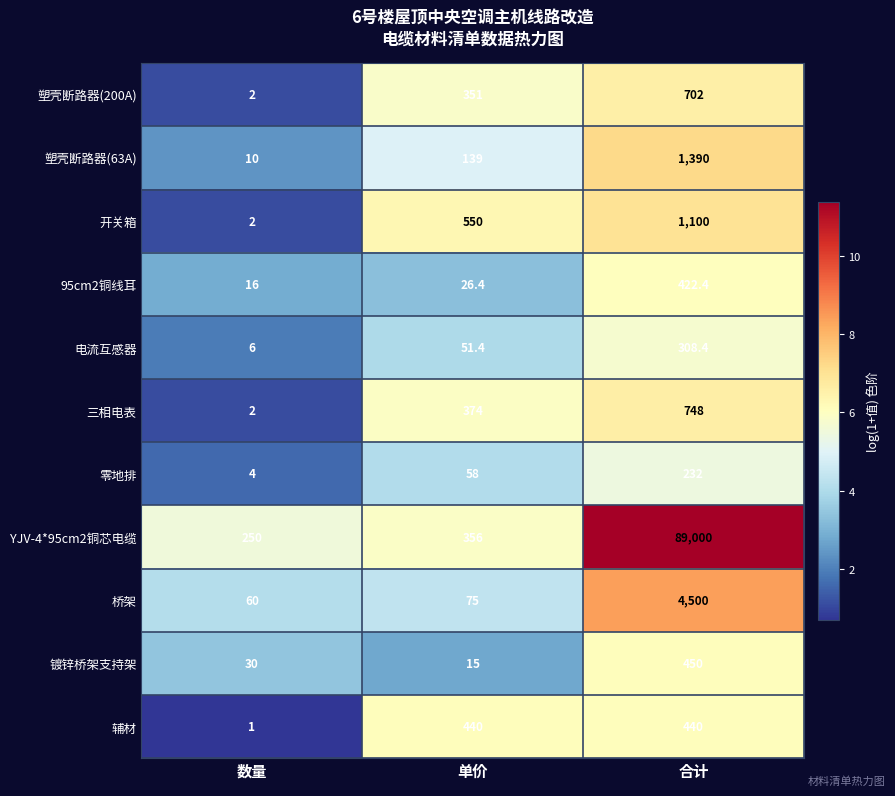

Which label corresponds to the smallest value in the chart?

数量